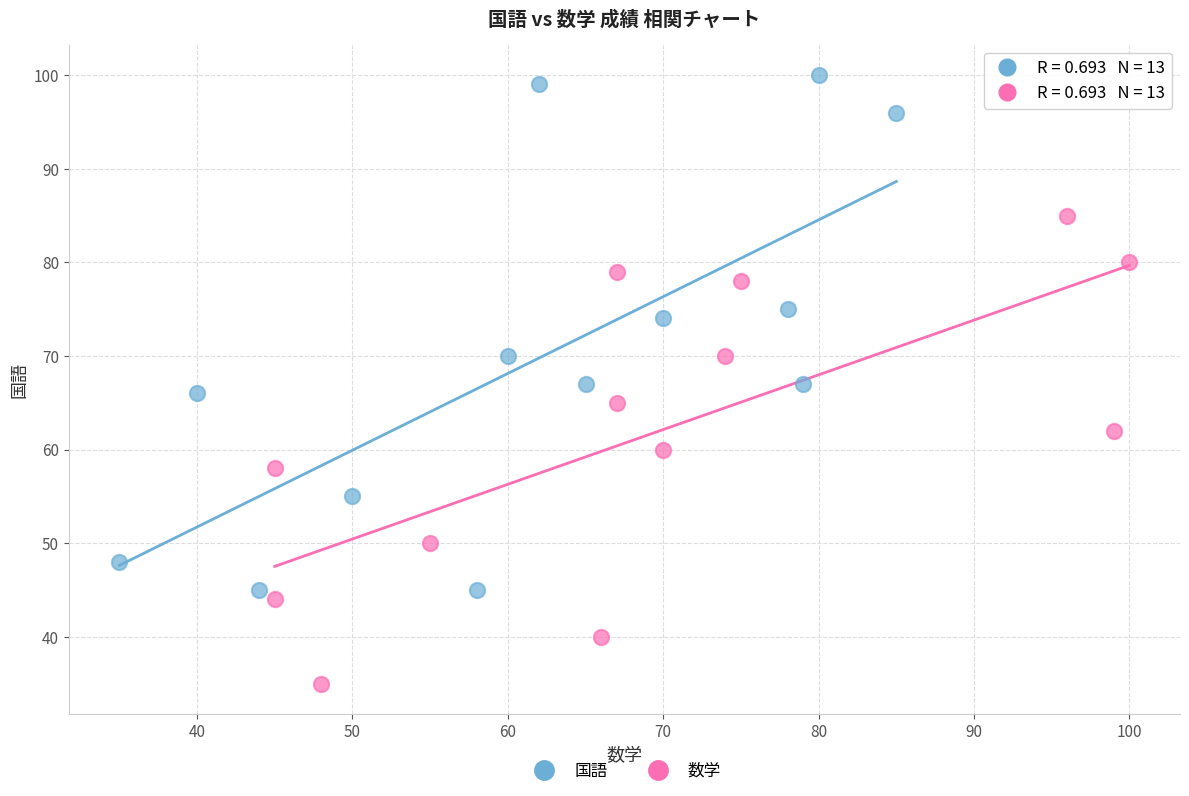

Which series reaches the maximum Y coordinate?

国語